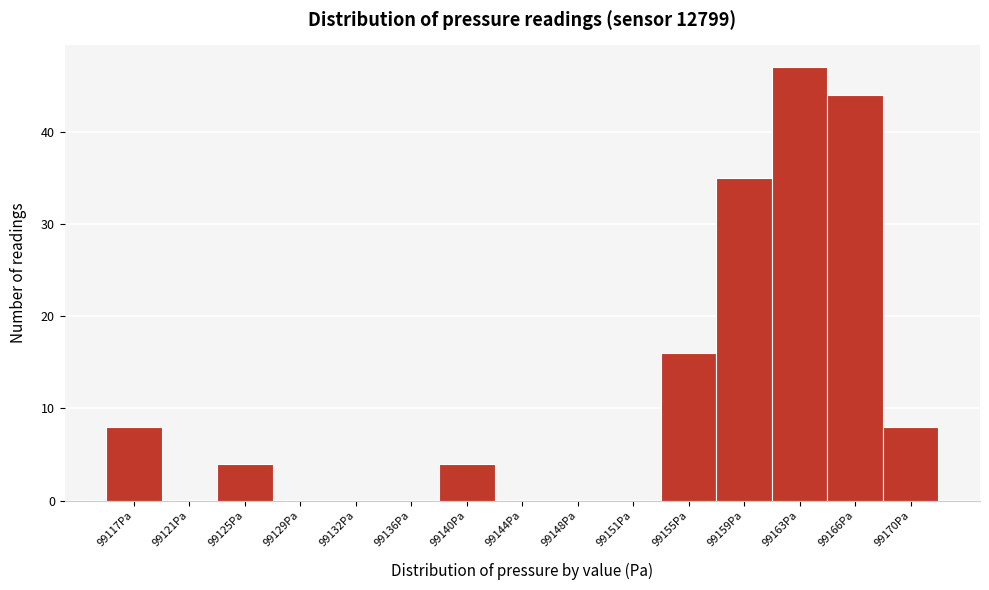

Reading left to right, transcribe all the data shown in this chart.

99117Pa=8	99121Pa=0	99125Pa=4	99129Pa=0	99132Pa=0	99136Pa=0	99140Pa=4	99144Pa=0	99148Pa=0	99151Pa=0	99155Pa=16	99159Pa=35	99163Pa=47	99166Pa=44	99170Pa=8